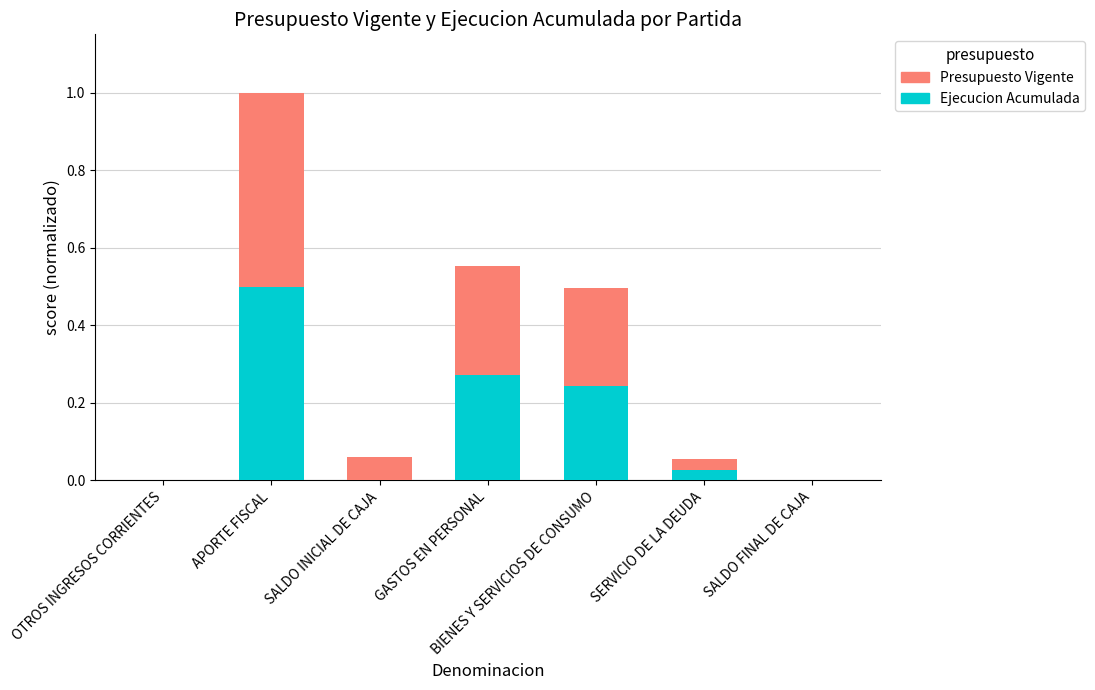

What is the total value across all series at APORTE FISCAL?

1.0